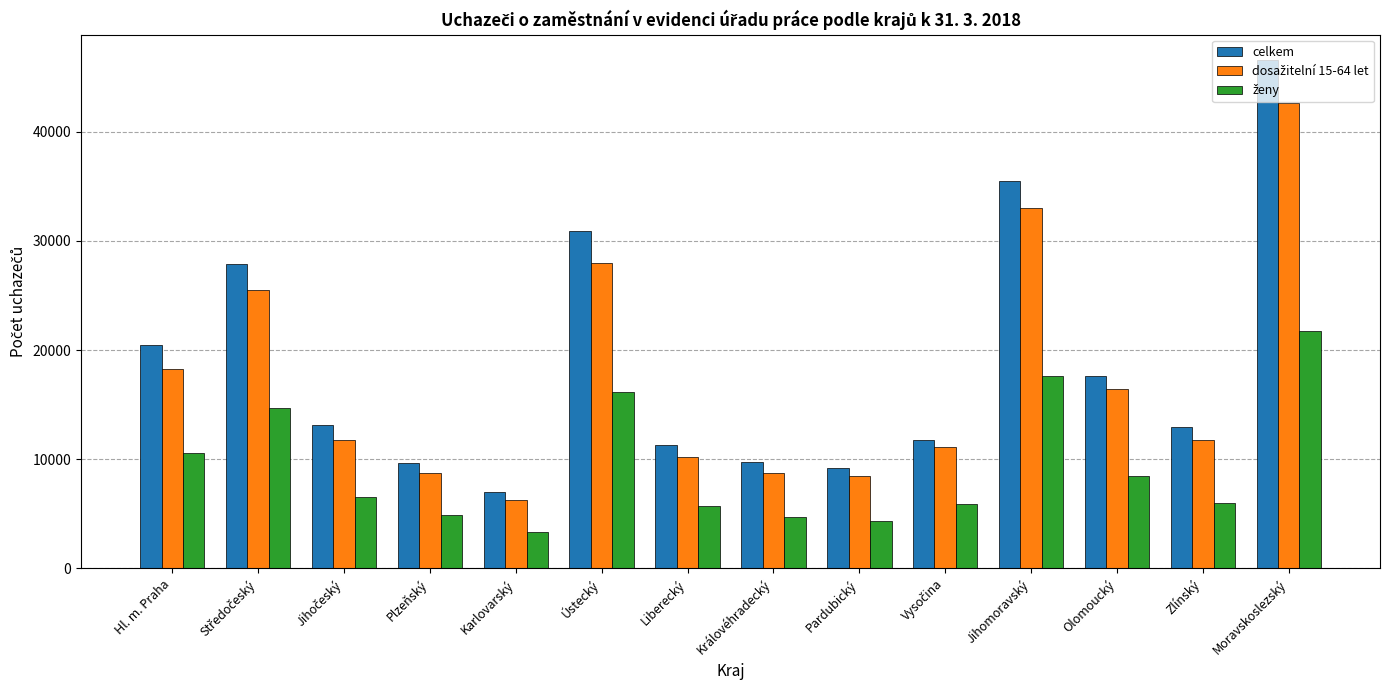

At which category is the sum across all series the highest?

Moravskoslezský